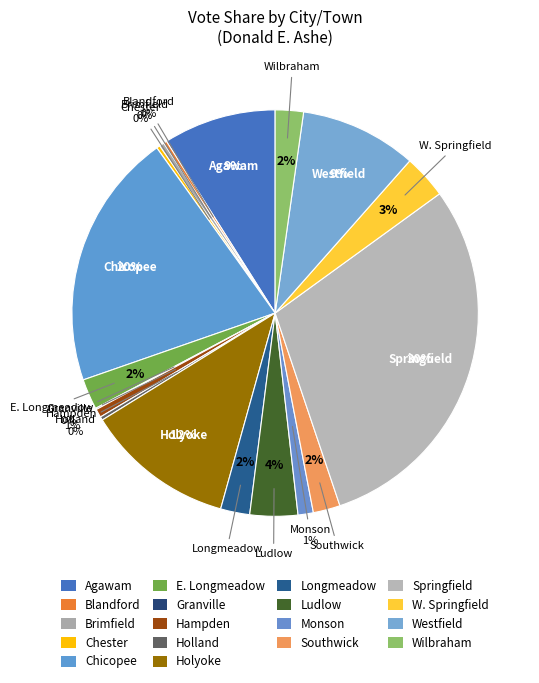

True or false: Agawam accounts for 9% of the total.

True